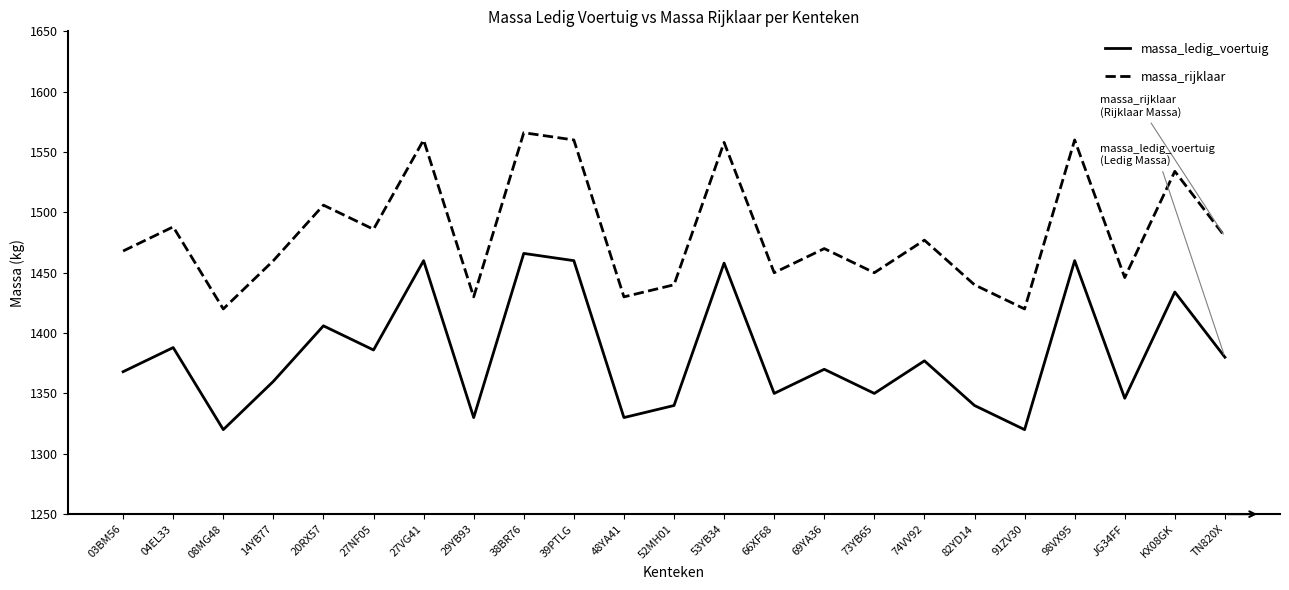

Rank the series by their maximum value, from lowest to highest.

massa_ledig_voertuig, massa_rijklaar